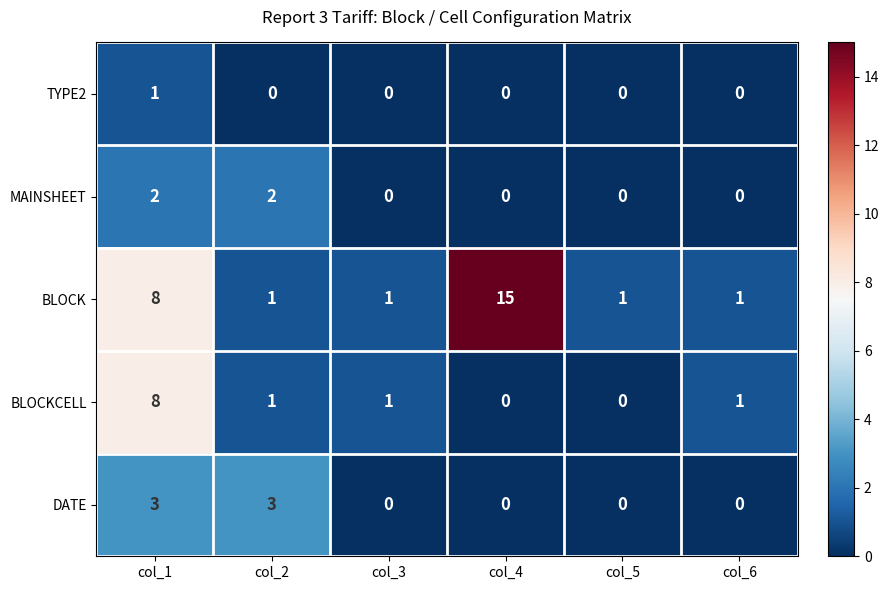

Which series changed the most between col_2 and col_3?

DATE